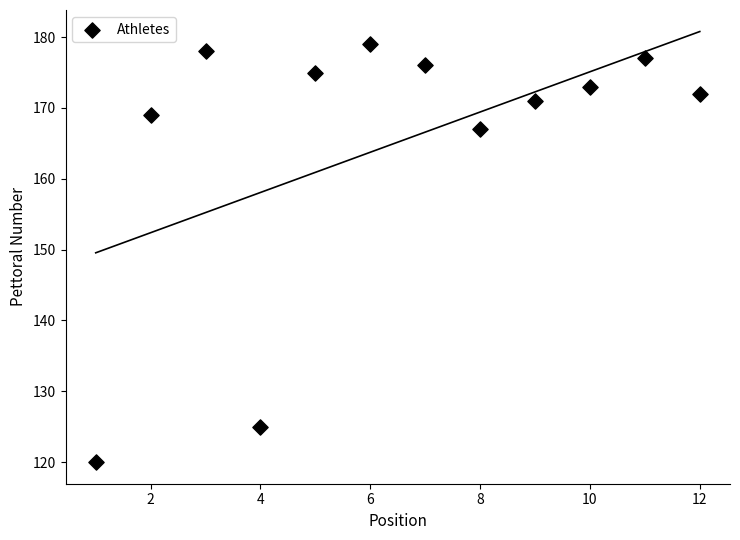

What is the average X value?

6